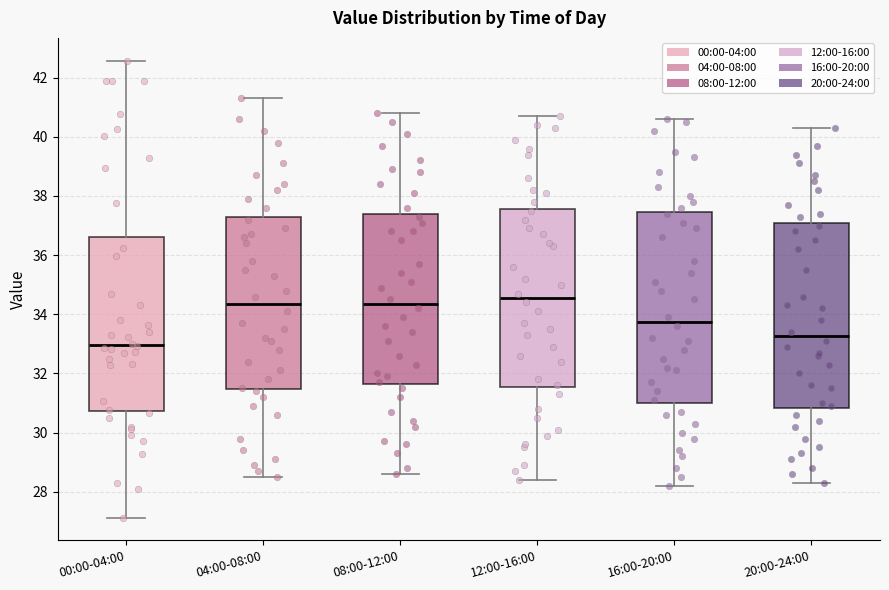

Where is the upper edge of the box for 12:00-16:00 on the y-axis? The values are not printed on the chart, so give them approximately, as read against the axis.

37.6